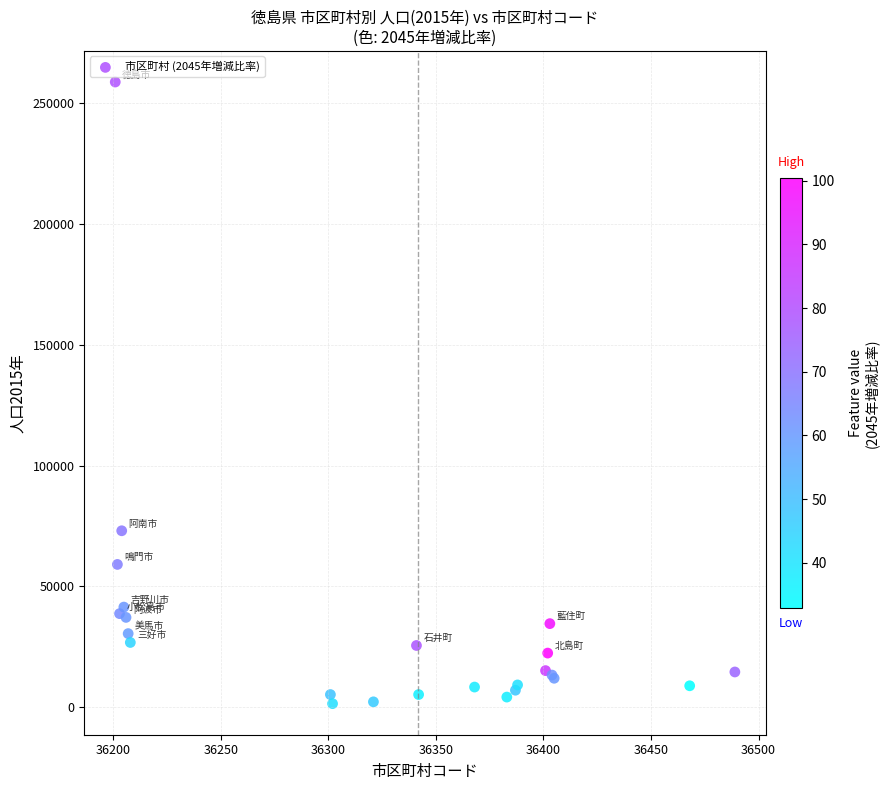

What Y value in the scatter plot is closest to 130049?

73019